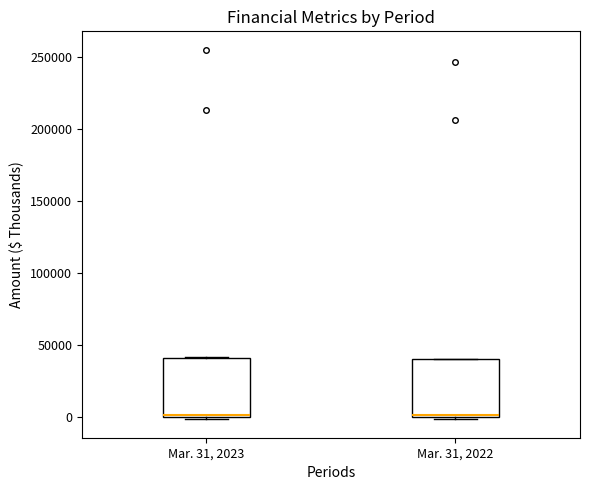

Where is the upper edge of the box for Mar. 31, 2022 on the y-axis? The values are not printed on the chart, so give them approximately, as read against the axis.

40000